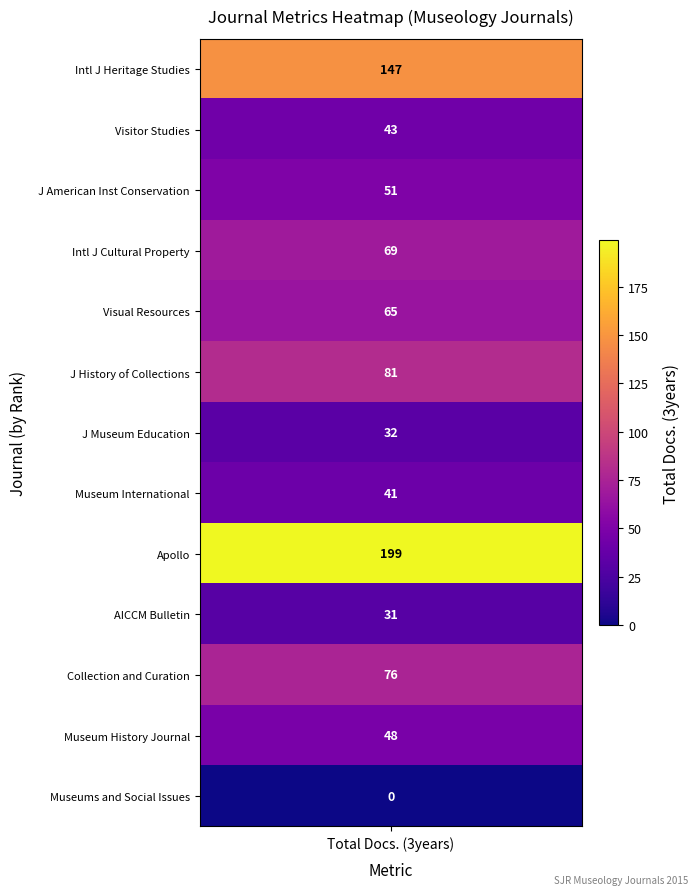

What is the difference between the maximum and minimum values?

199